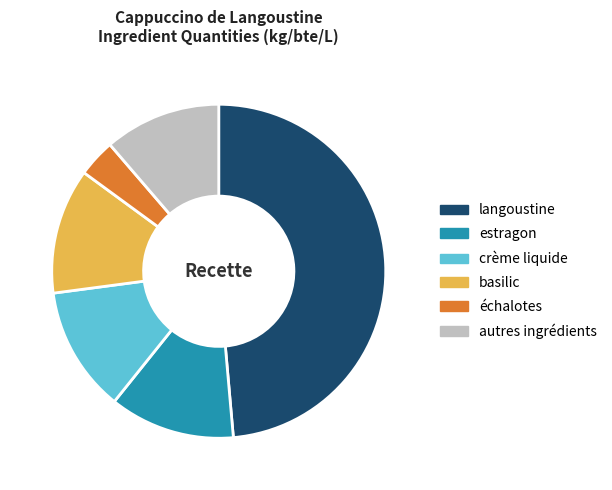

Combined, do basilic and échalotes account for over 50%?

No